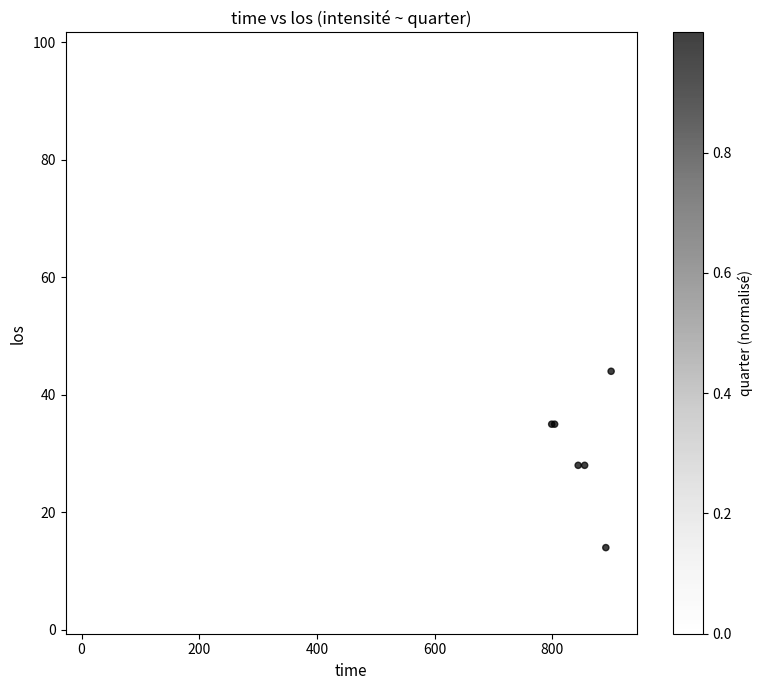

What Y value in the scatter plot is closest to 50?

47